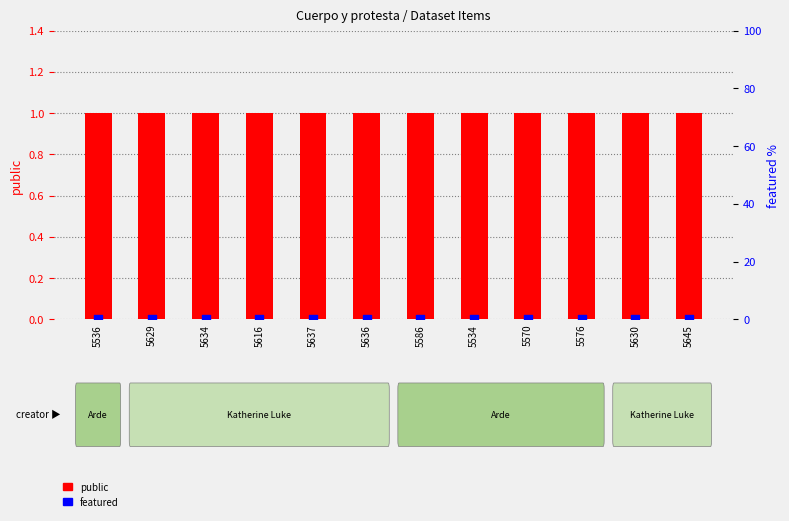

What is the total value across all series at 5637?

1